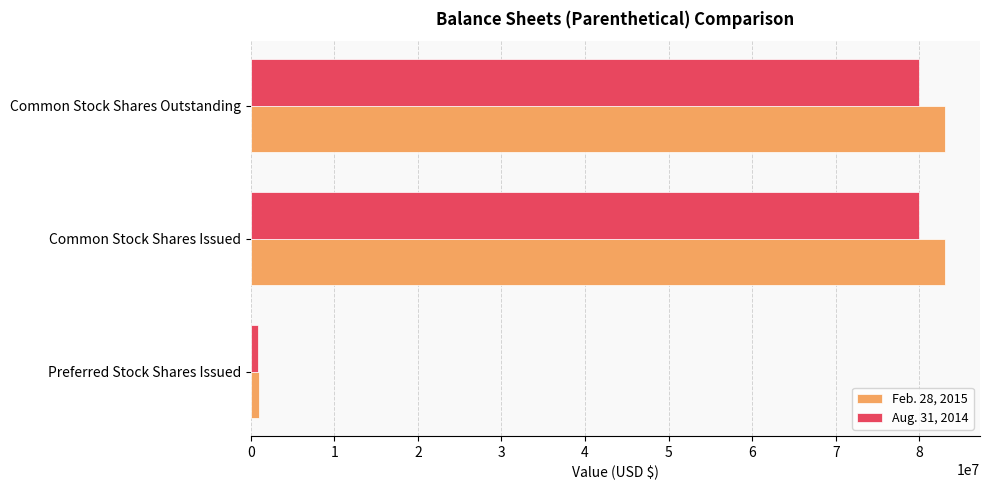

What is the average value of the Aug. 31, 2014 series?

53606680